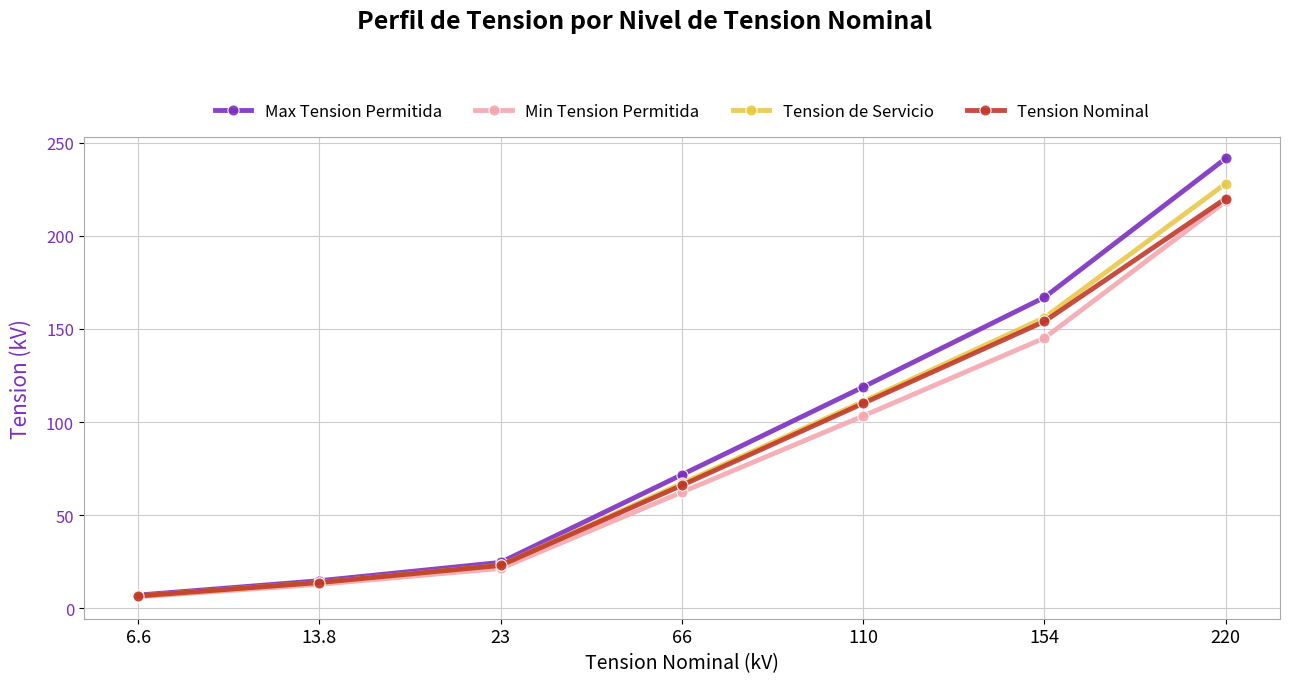

What is the label of the 1st point from the right?

220